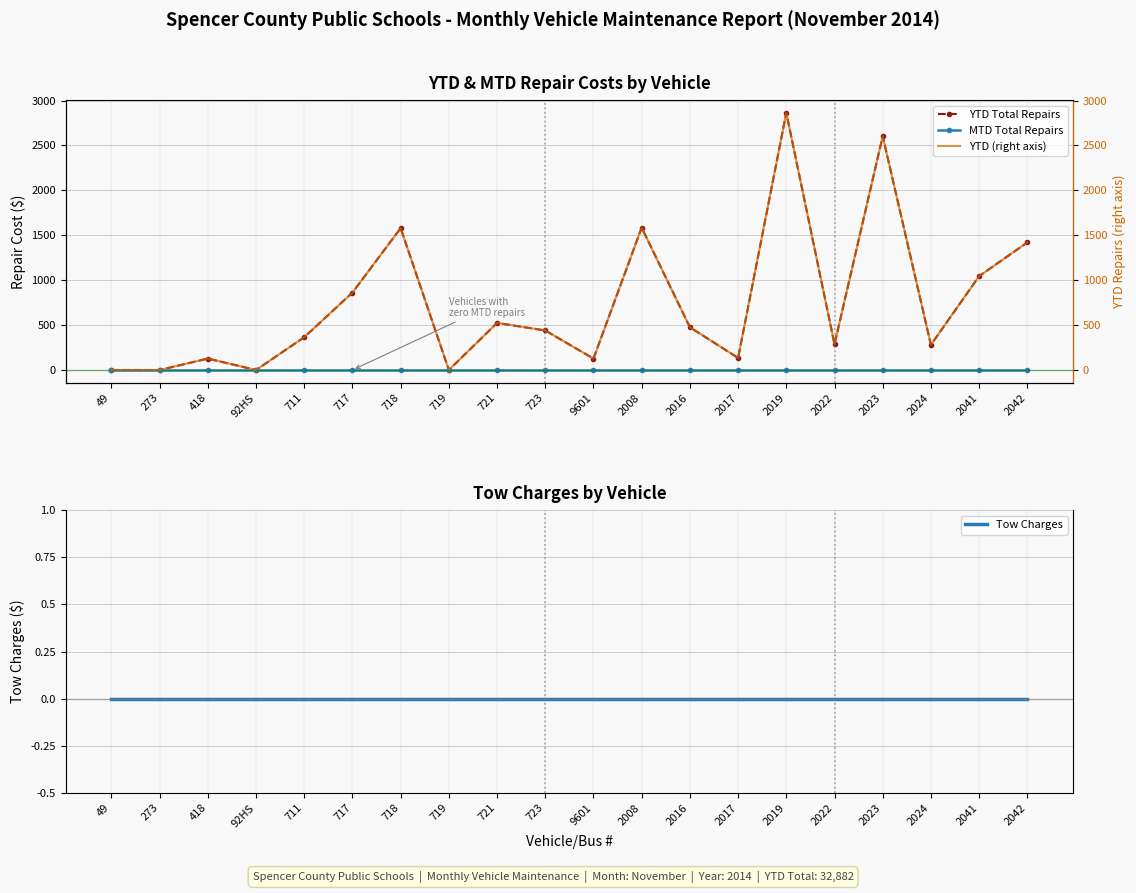

True or false: MTD Total Repairs has a value of 0 at 721.

True